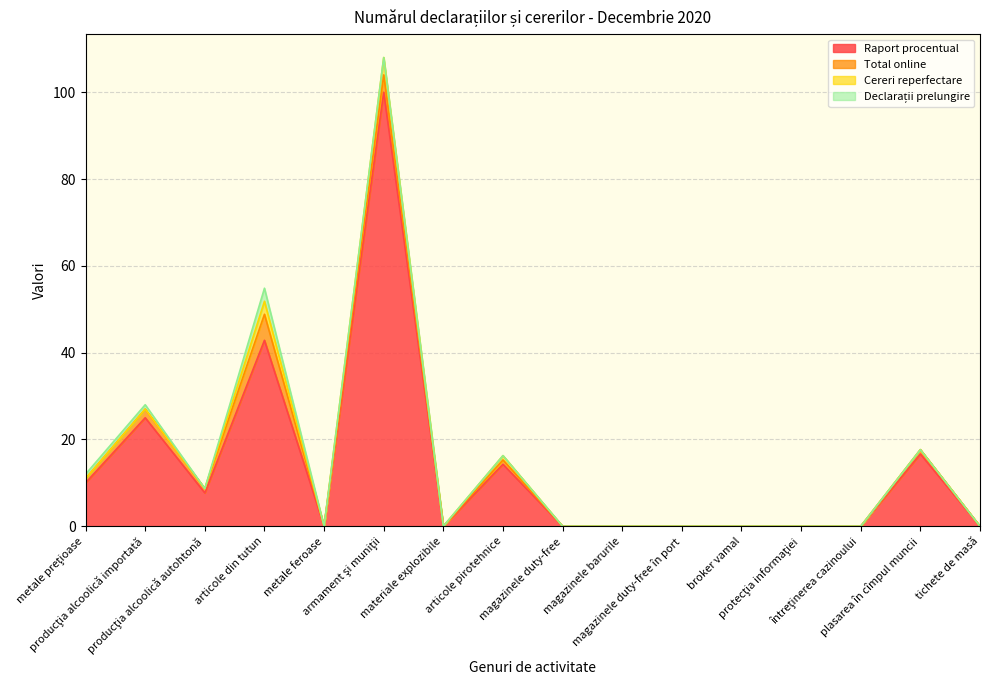

Is it true that Cereri reperfectare equals -1.6 at protecţia informaţiei?

False